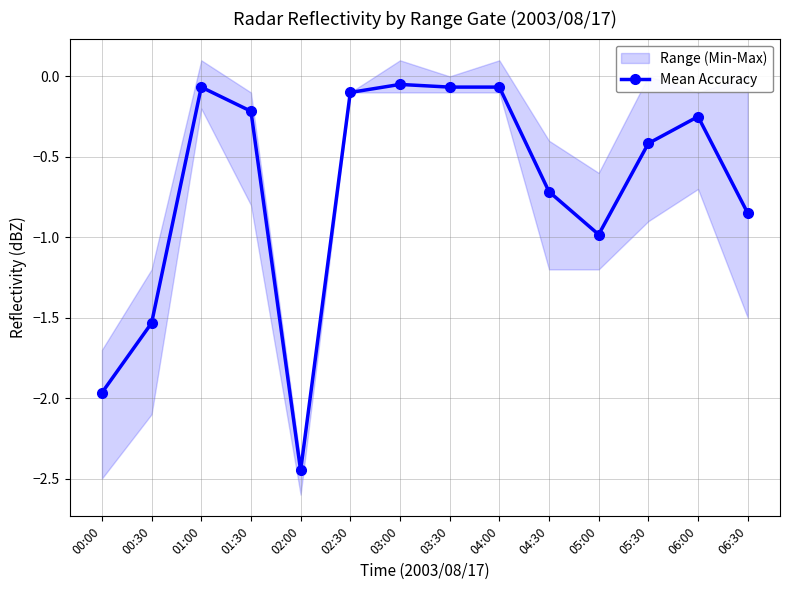

How many interior local peaks (higher than both neighbors) does the data have?

3